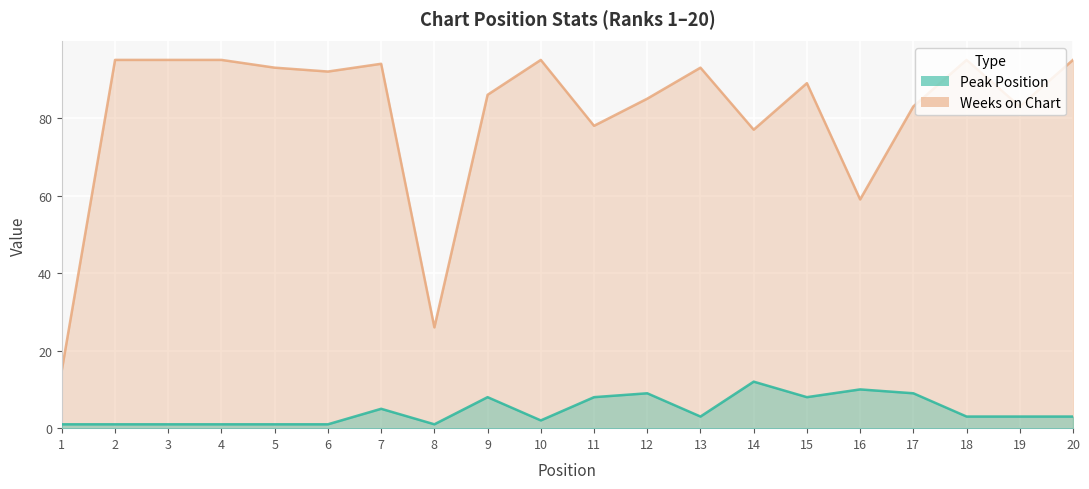

What are all the series names shown in the legend?

Weeks on Chart, Peak Position